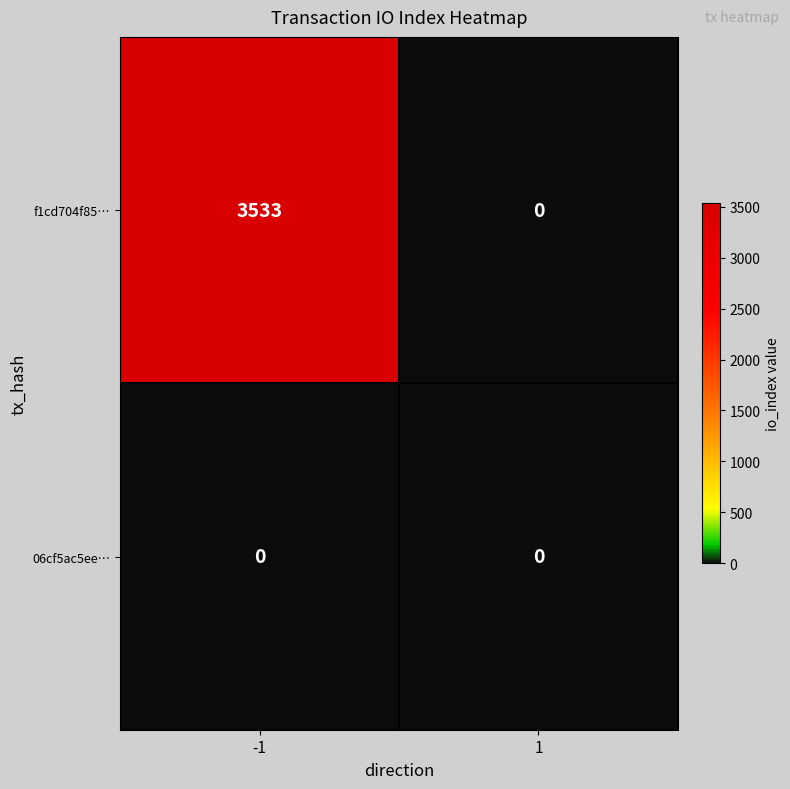

Which series has the widest spread of values?

f1cd704f85…